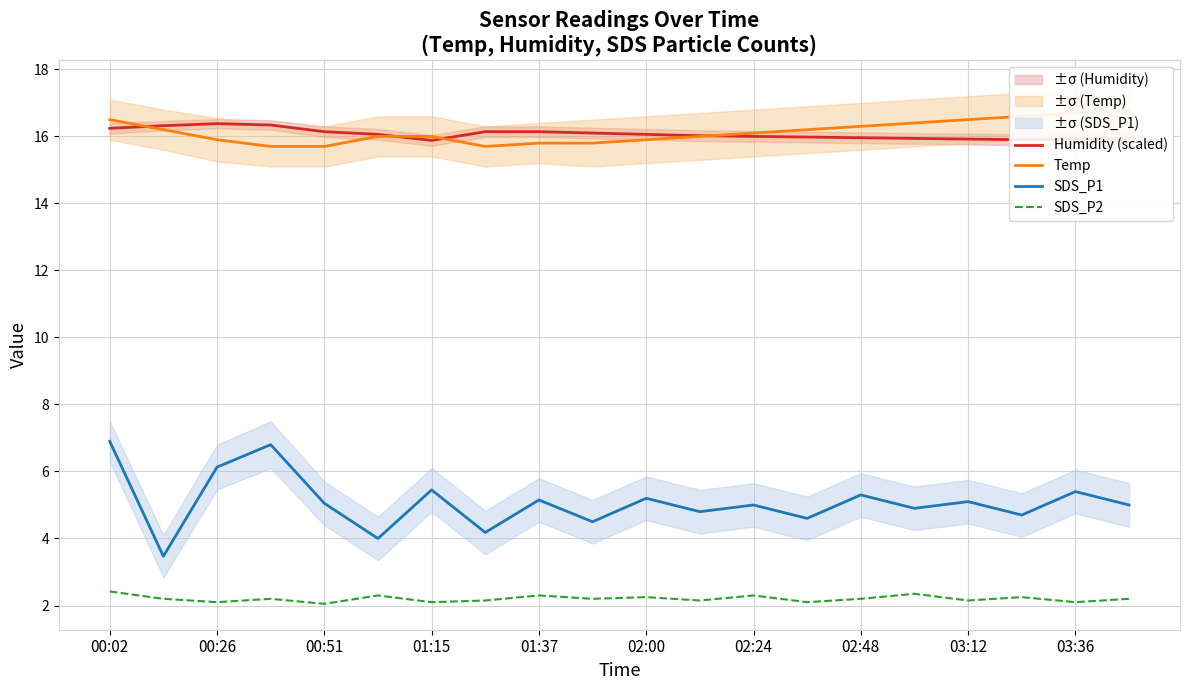

At which label does SDS_P1 first exceed 5?

00:02